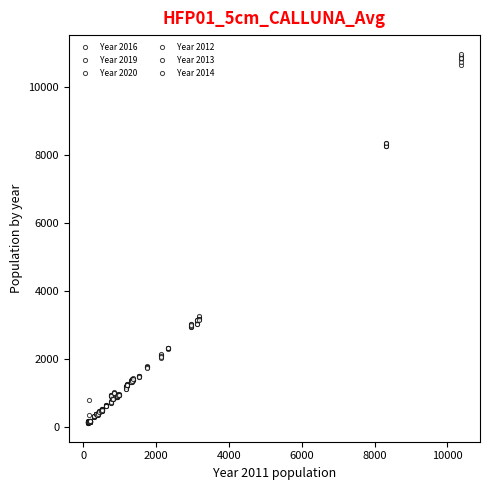

Between which two adjacent categories do Year 2012 and Year 2014 first intersect?

0 and 2000